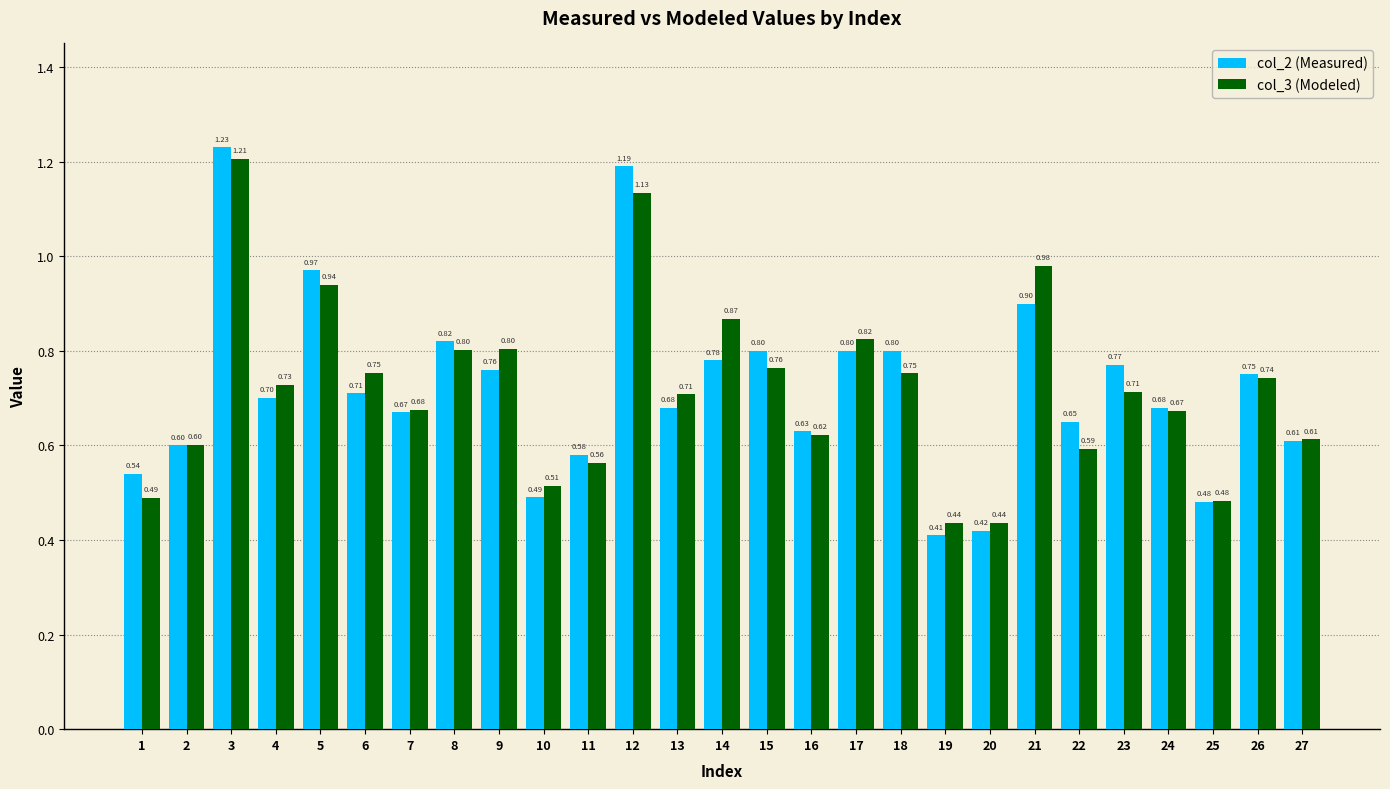

What is the difference between the second highest and minimum values in the col_3 (Modeled) series?

0.7